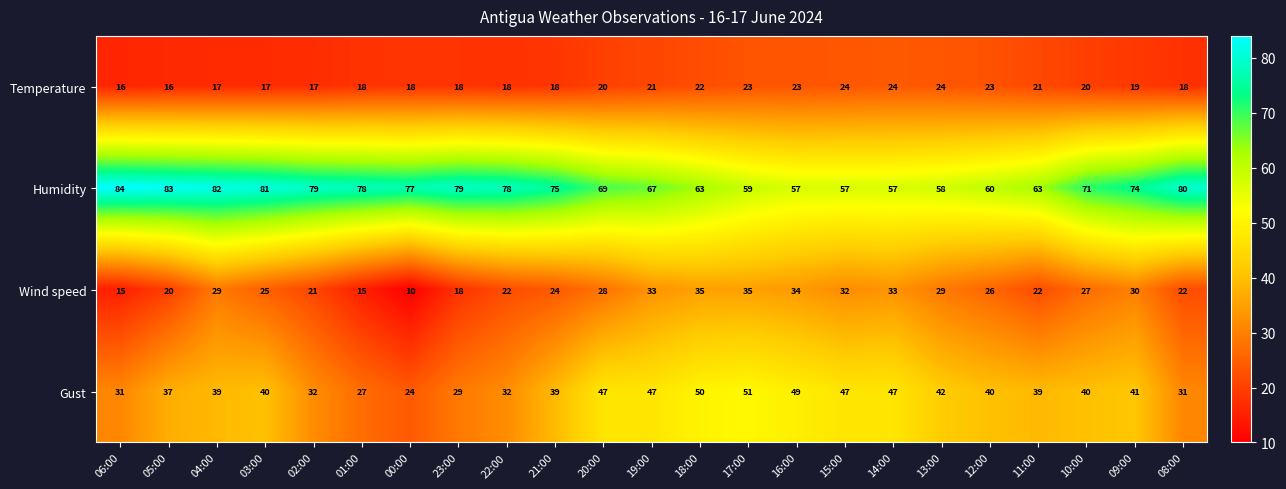

Which category has the highest value in the Humidity series?

06:00